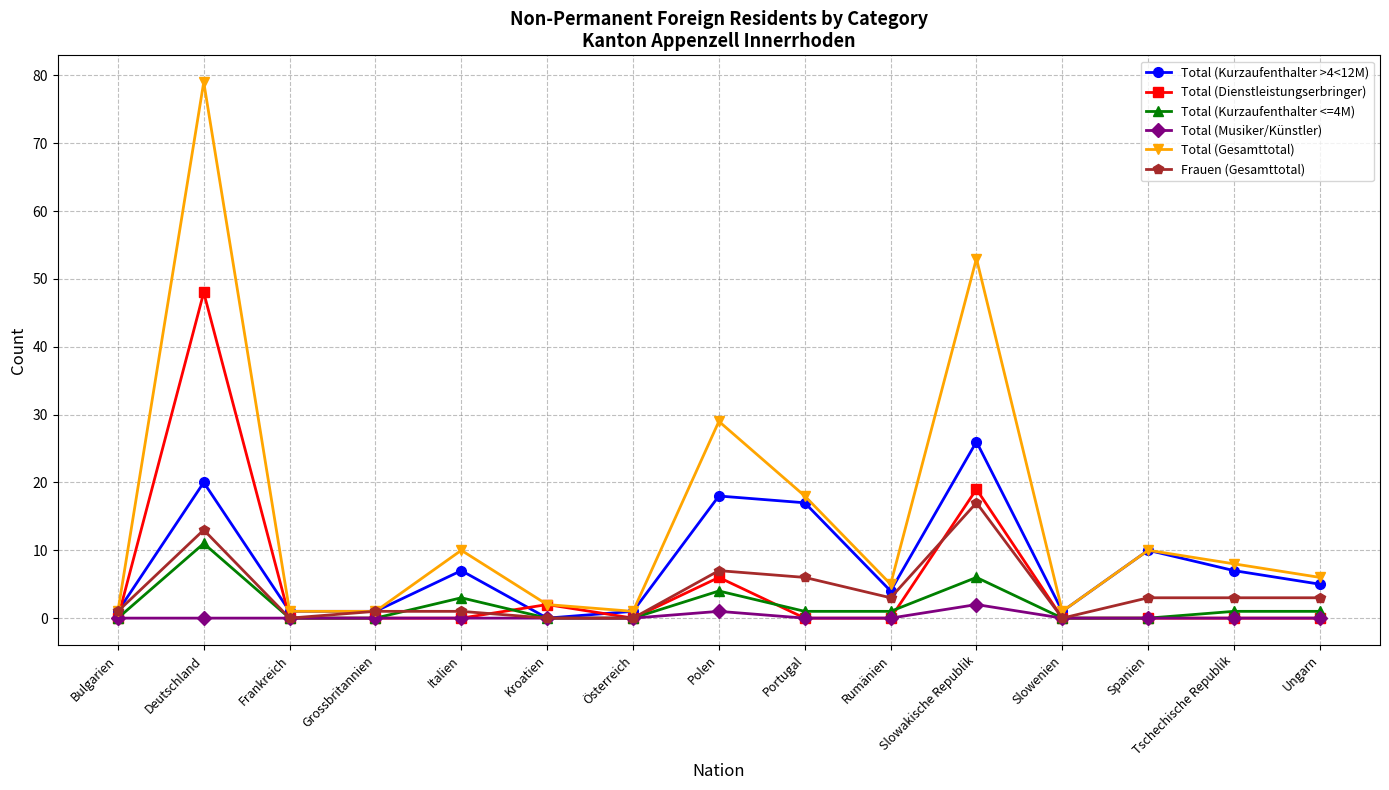

Between Bulgarien and Slowakische Republik, which series saw the biggest shift?

Total (Gesamttotal)